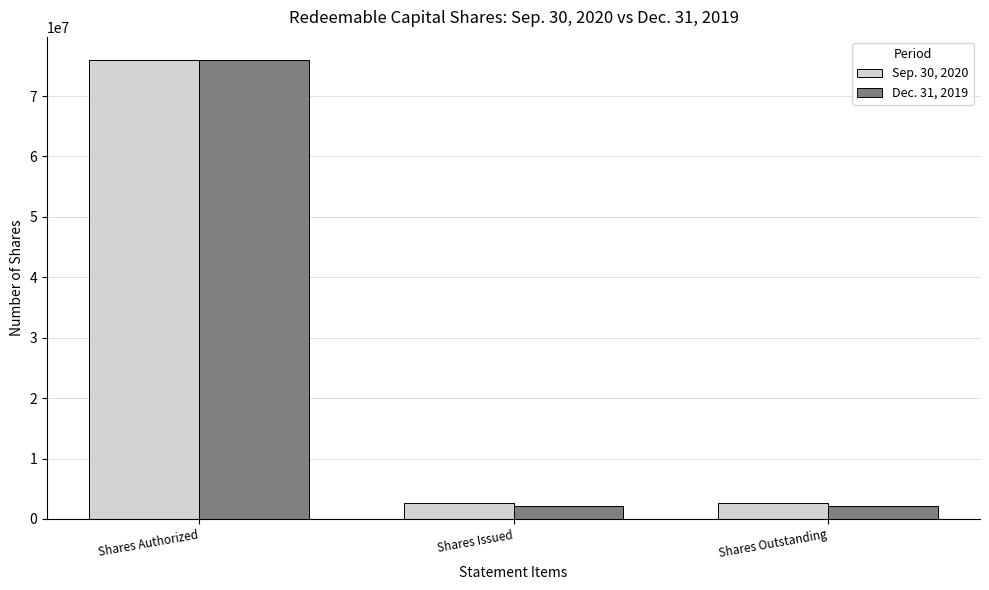

What is the label of the 2nd bar from the right?

Shares Issued